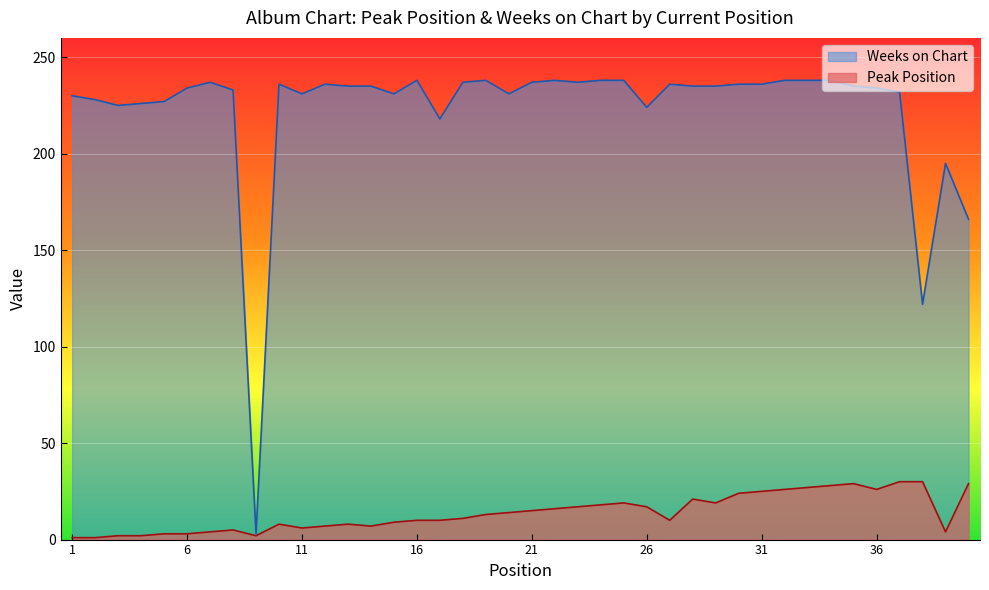

Which series has the largest range (max minus min)?

Weeks on Chart